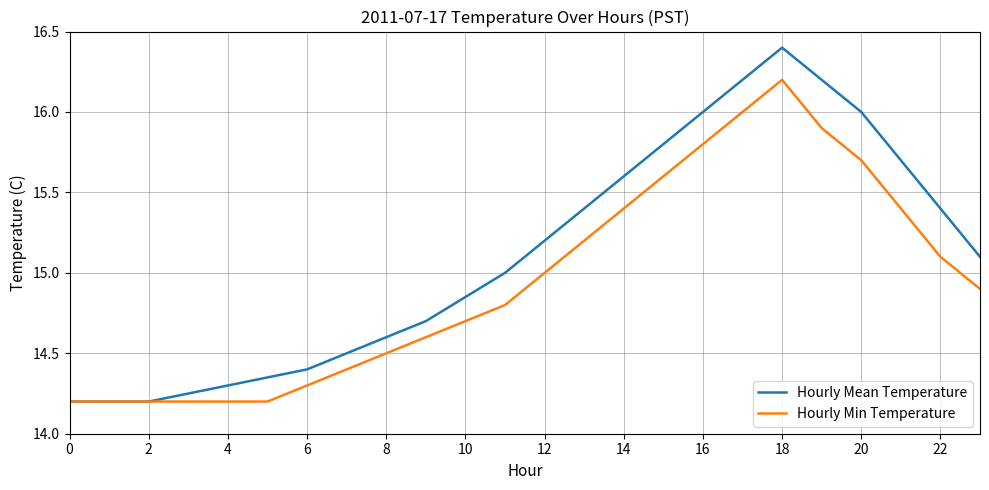

List the series in order of their peak value, highest first.

Hourly Mean Temperature, Hourly Min Temperature